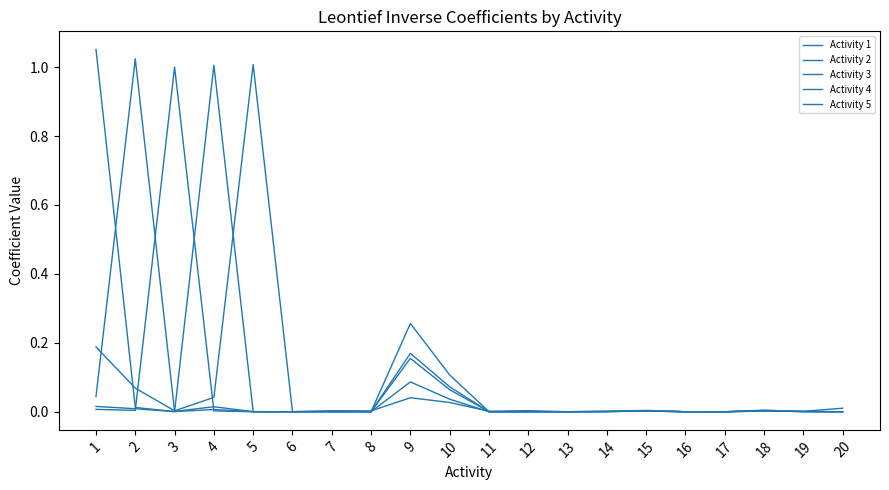

What is the maximum value for Activity 2?

1.0